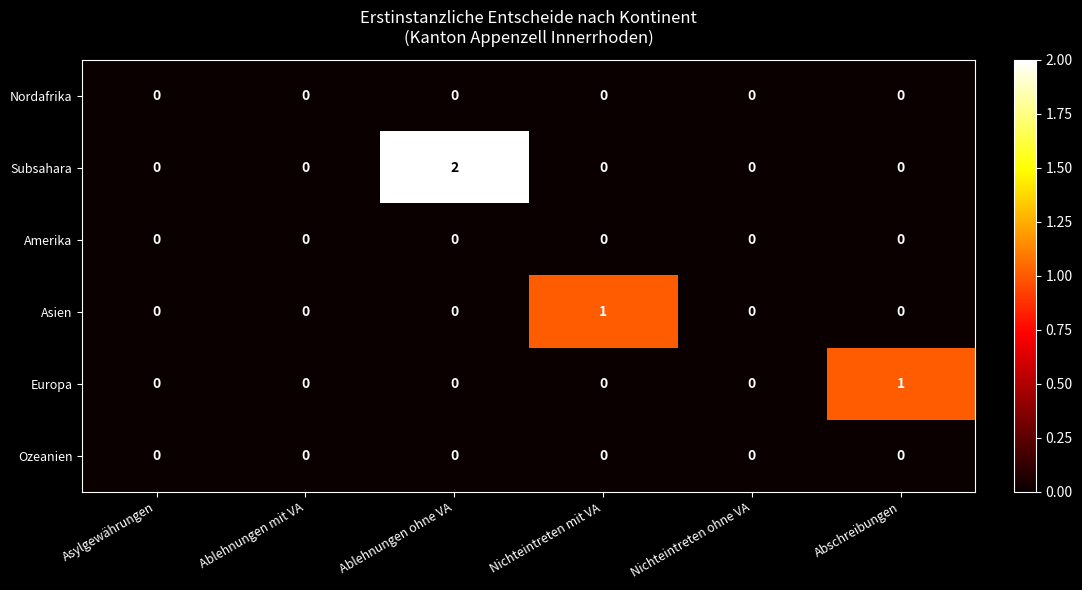

At which category is the sum across all series the highest?

Ablehnungen ohne VA